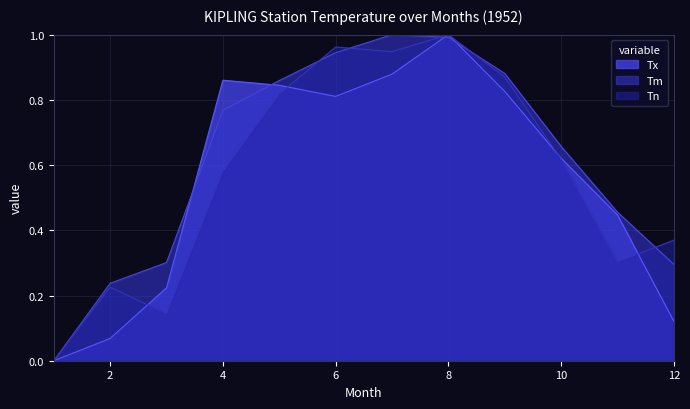

Is it true that Tm equals 0.5 at 7?

False